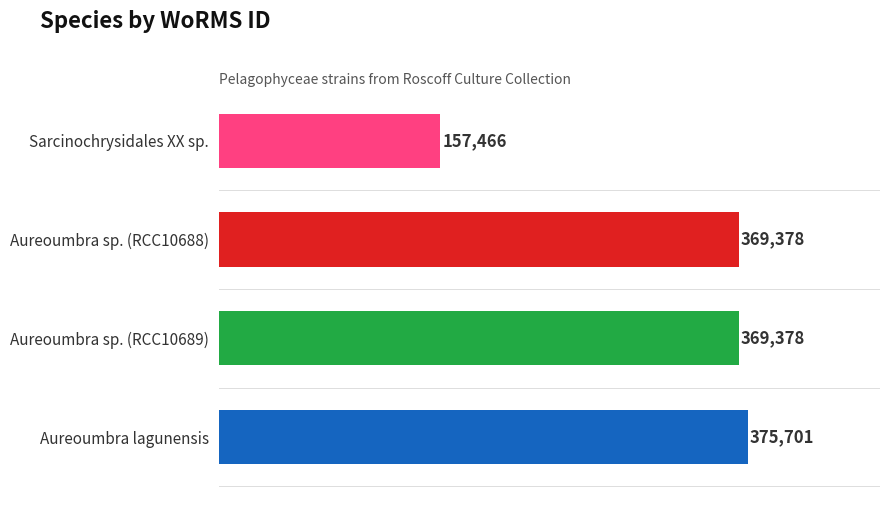

How many data points are less than 369378?

1